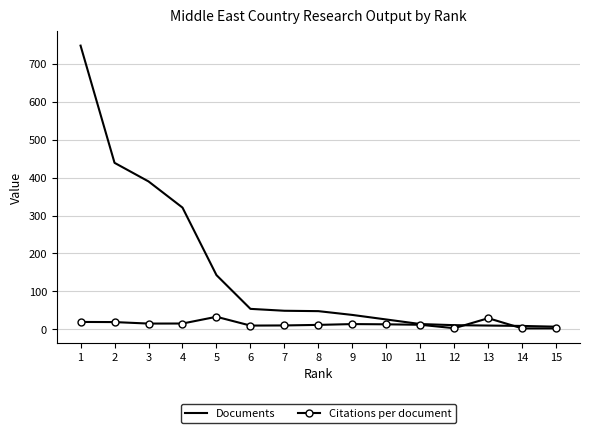

At which category is the sum across all series the highest?

1